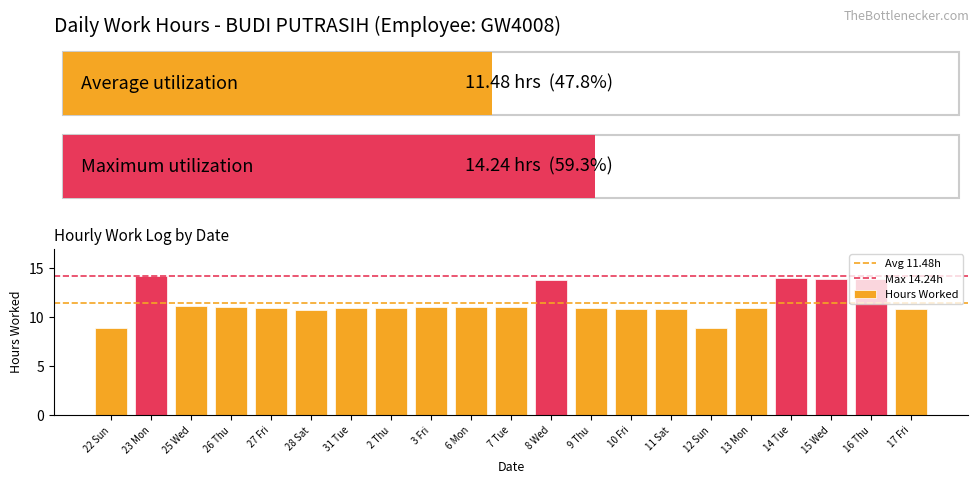

What is the sum of the values at 13 Mon and 2 Thu?

21.9